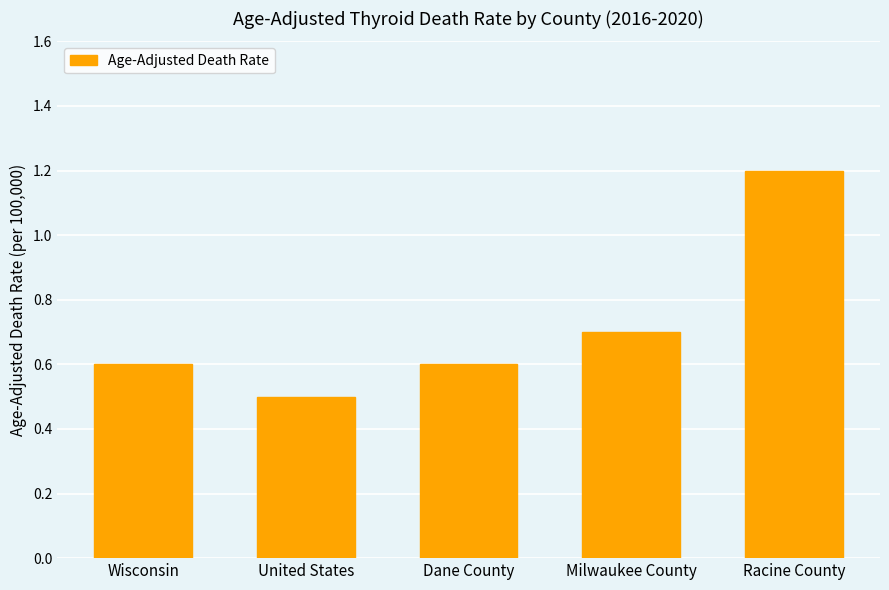

How many distinct data groups are displayed?

1